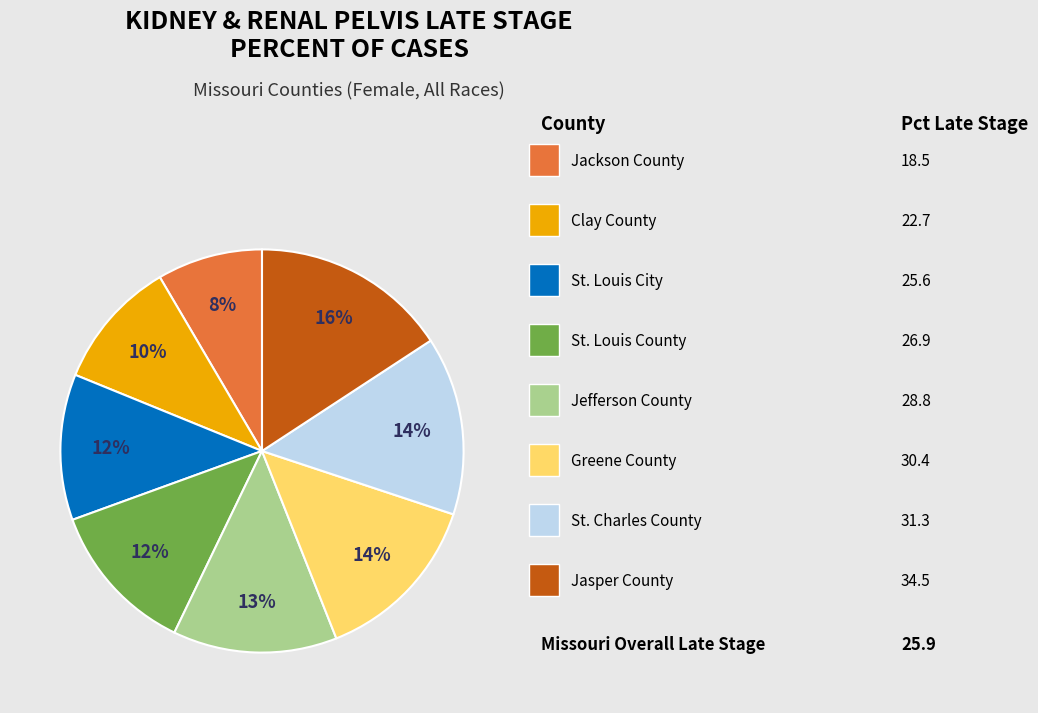

Is there any slice that represents more than half of the pie?

No